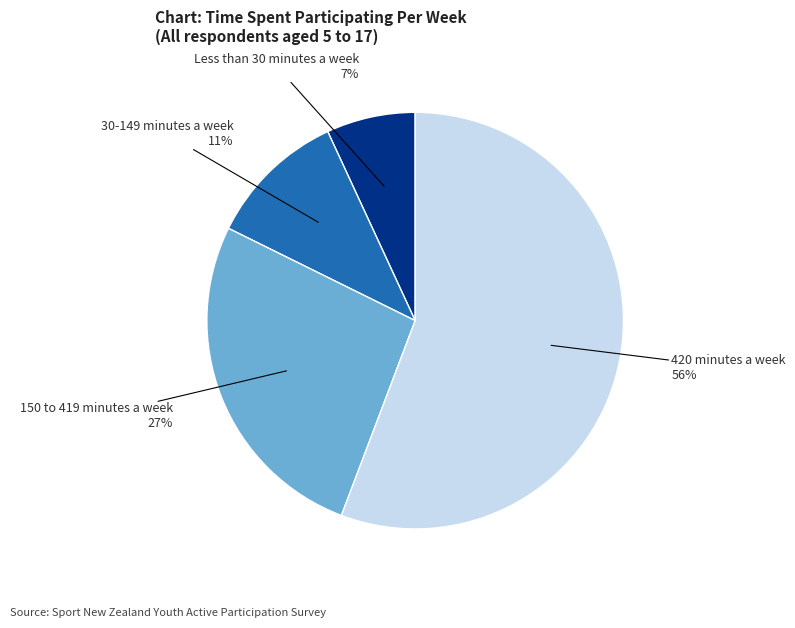

Is it true that 150 to 419 minutes a week is 33% of the pie?

False